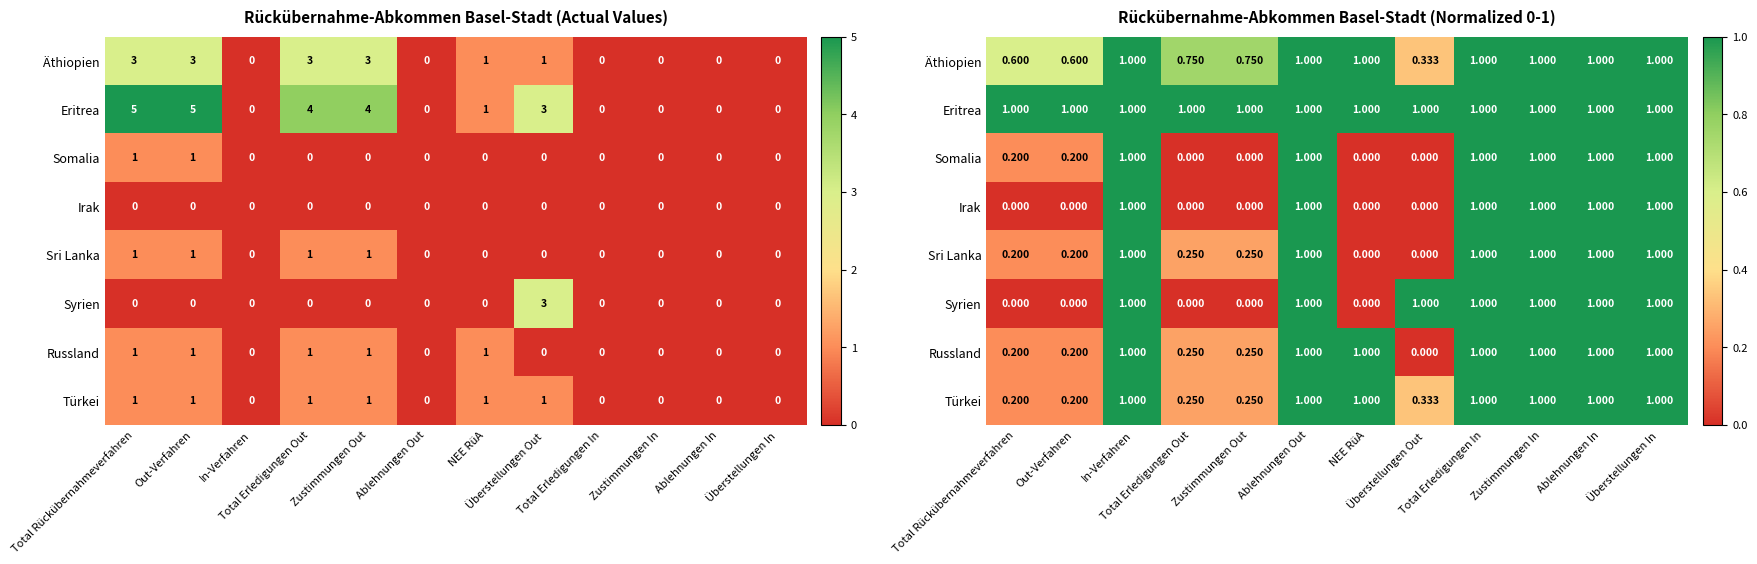

How many data points does each series have?

12